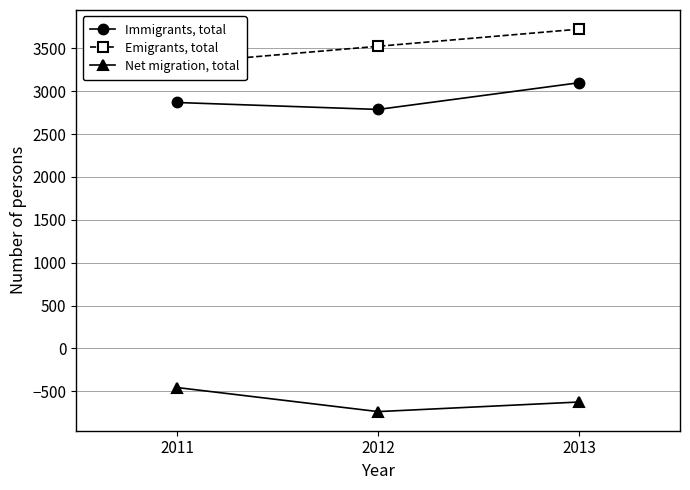

What is the difference between the maximum and minimum values in the Emigrants, total series?

400